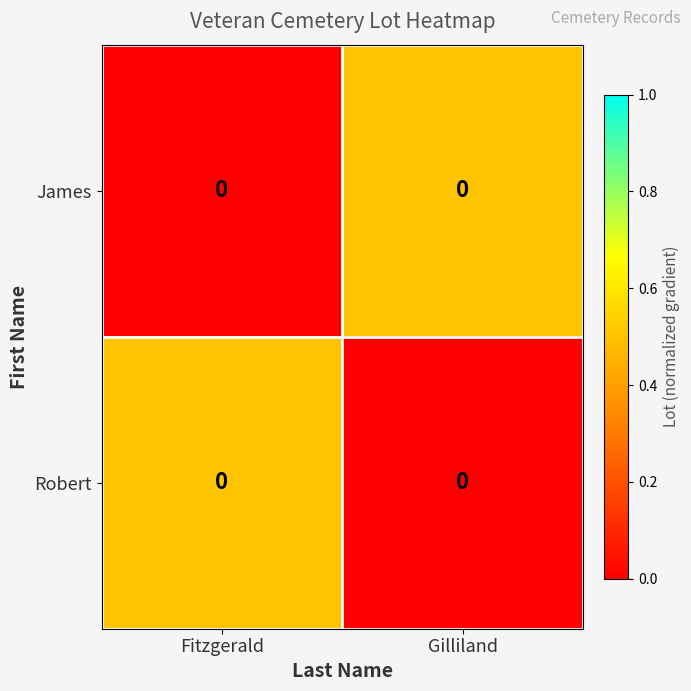

At which category is the sum across all series the highest?

Fitzgerald